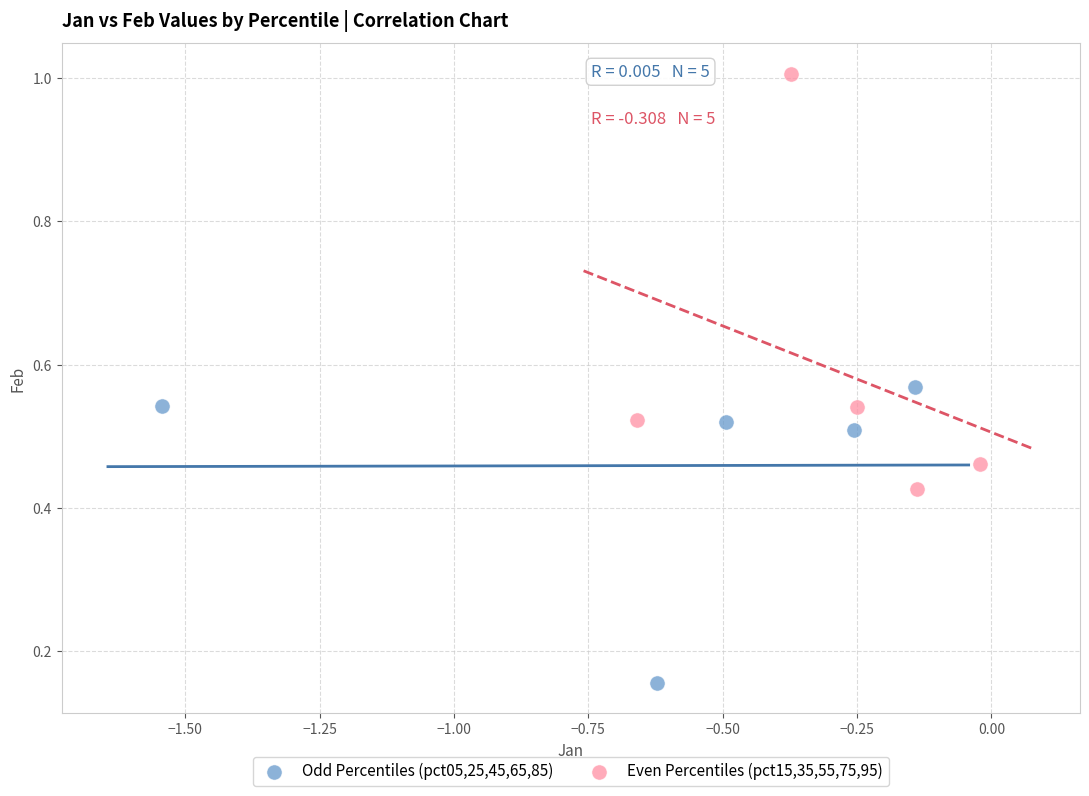

Which series reaches the maximum Y coordinate?

Even Percentiles (pct15,35,55,75,95)